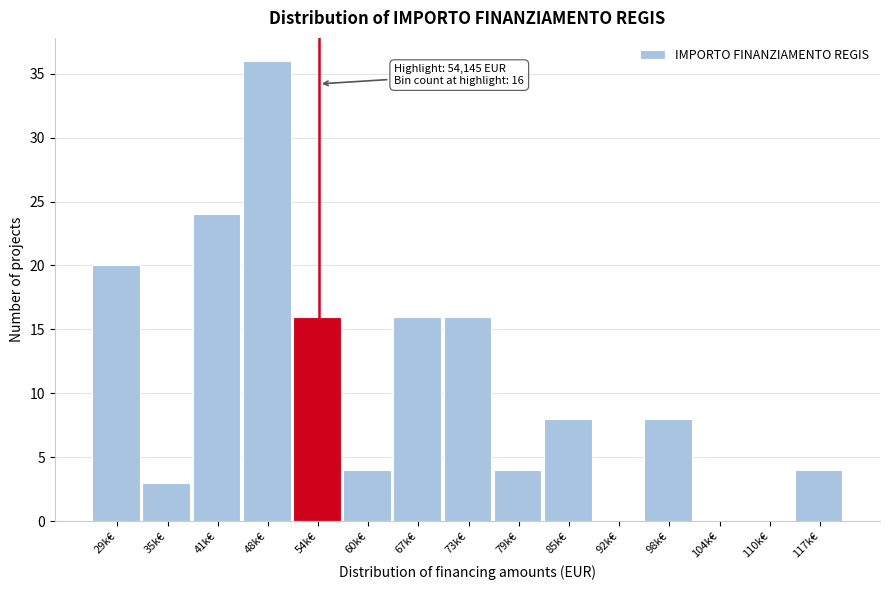

Reading left to right, extract all data points from this chart.

29k€=20	35k€=3	41k€=24	48k€=36	54k€=16	60k€=4	67k€=16	73k€=16	79k€=4	85k€=8	92k€=0	98k€=8	104k€=0	110k€=0	117k€=4